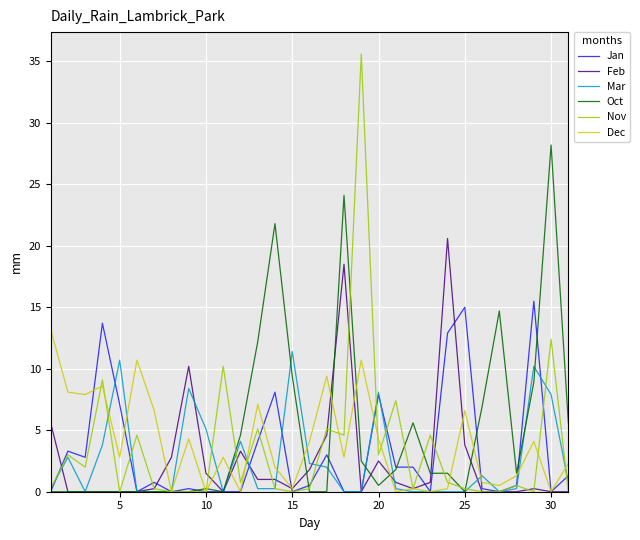

Which series has the widest spread of values?

Nov